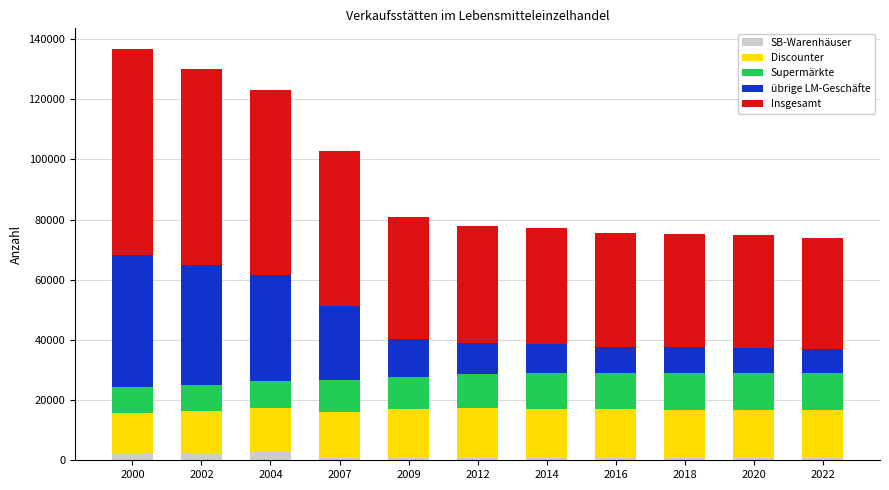

What is the maximum value for SB-Warenhäuser?

2880